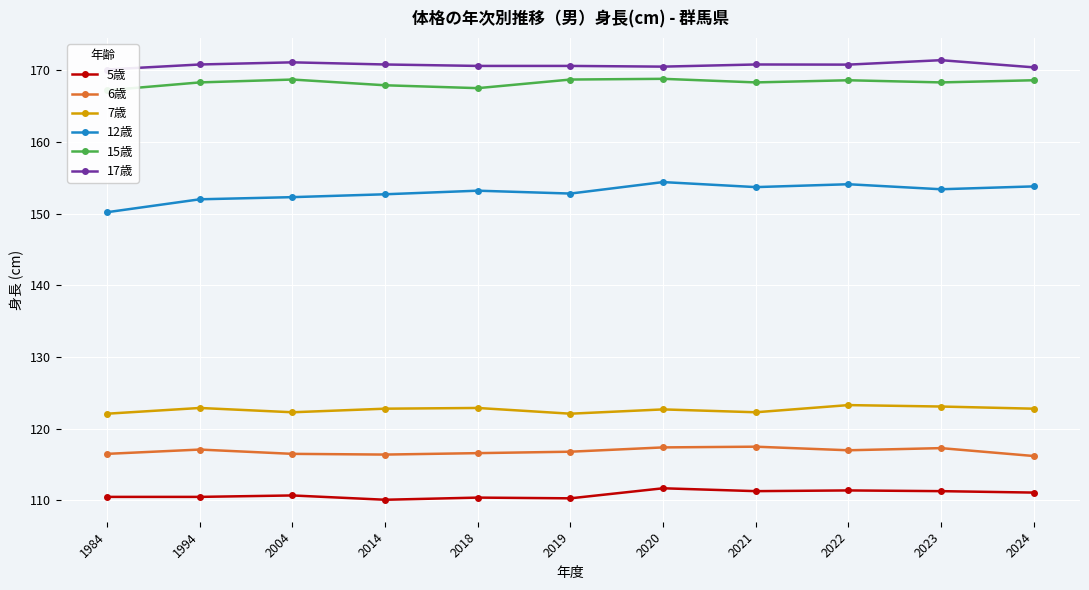

True or false: 12歳 and 5歳 intersect in this chart.

False